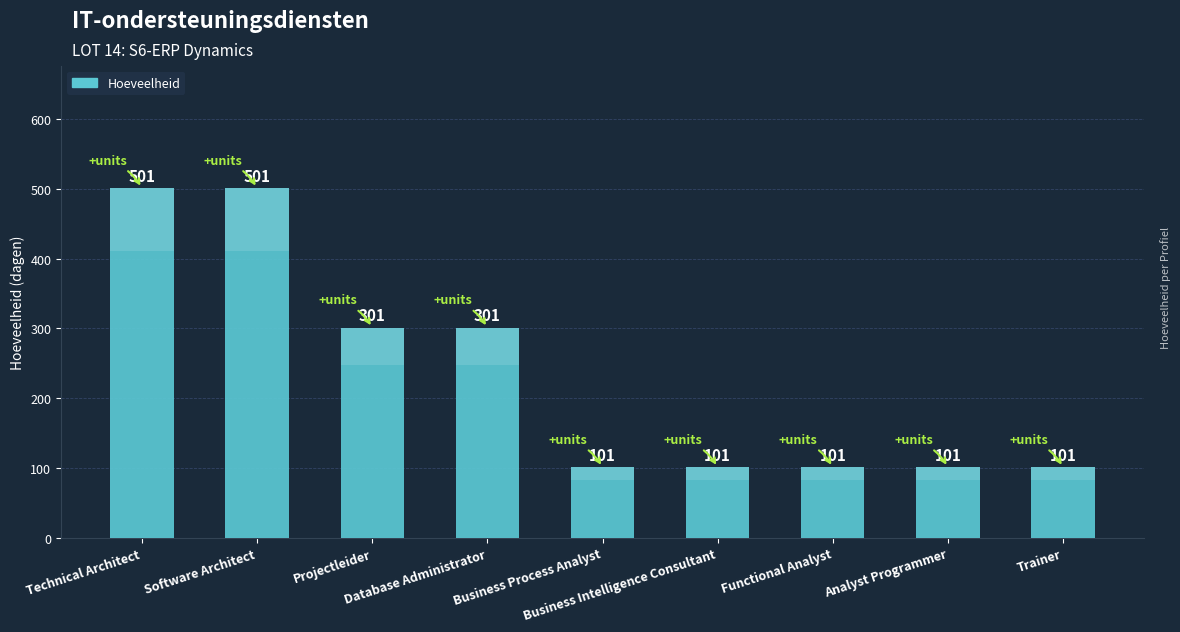

What is the difference between the maximum and minimum values?

400